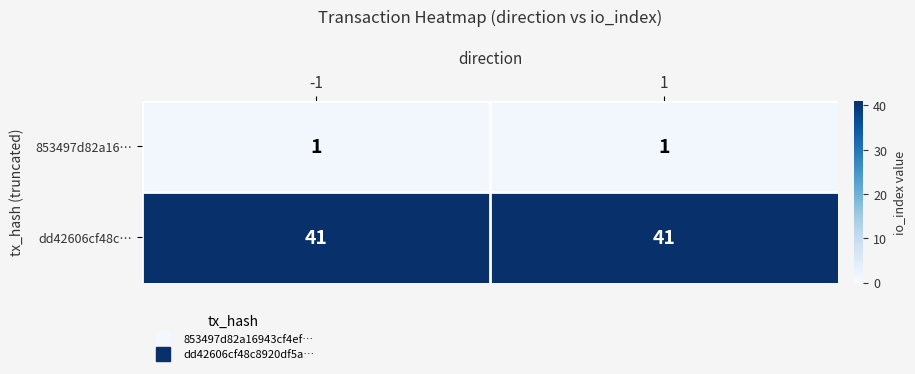

How many series are shown in this chart?

2